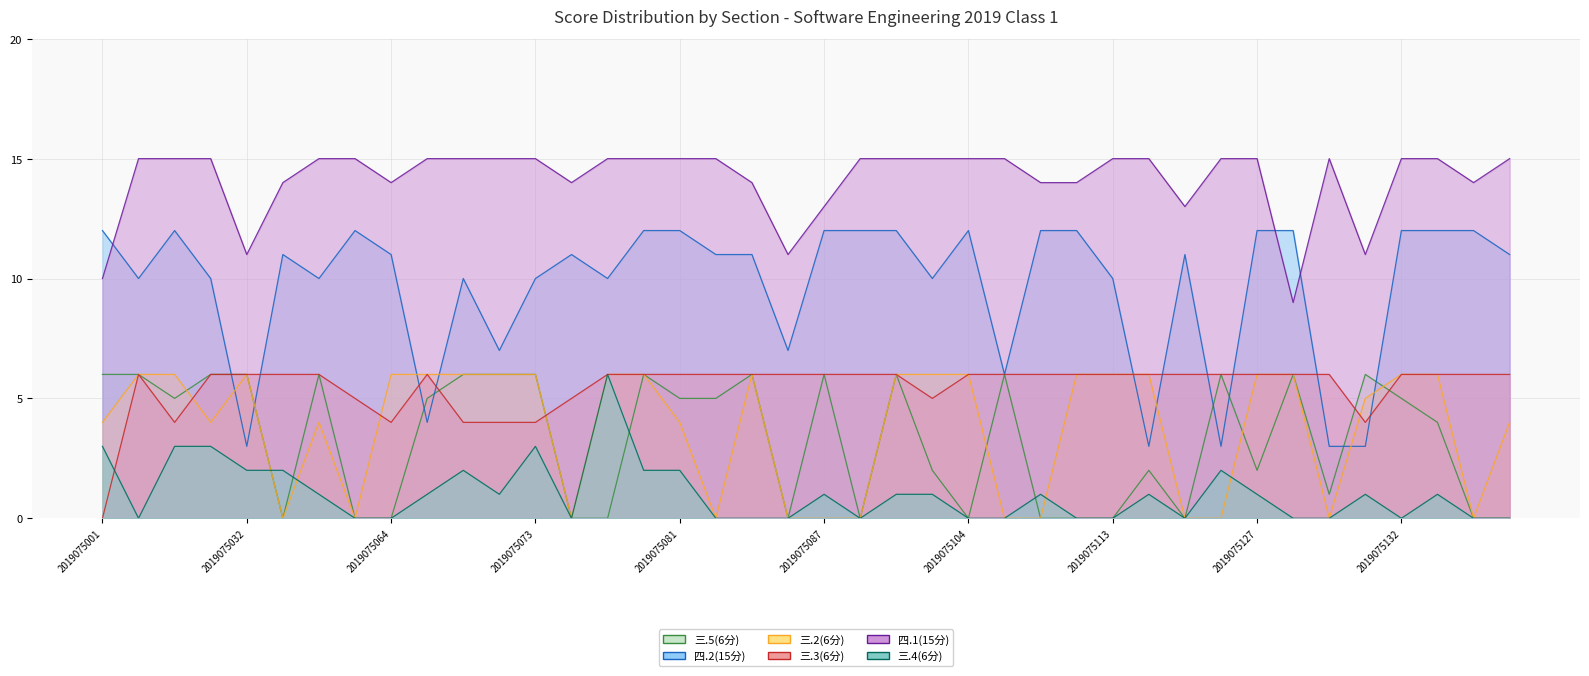

Reading left to right, list all the values displayed in this chart.

三.5(6分): 6	6	5	6	6	0	6	0	0	5	6	6	6	0	0	6	5	5	6	0	6	0	6	2	0	6	0	0	0	2	0	6	2	6	1	6	5	4	0	0
四.2(15分): 12	10	12	10	3	11	10	12	11	4	10	7	10	11	10	12	12	11	11	7	12	12	12	10	12	6	12	12	10	3	11	3	12	12	3	3	12	12	12	11
三.2(6分): 4	6	6	4	6	0	4	0	6	6	6	6	6	0	6	6	4	0	6	0	0	0	6	6	6	0	0	6	6	6	0	0	6	6	0	5	6	6	0	4
三.3(6分): 0	6	4	6	6	6	6	5	4	6	4	4	4	5	6	6	6	6	6	6	6	6	6	5	6	6	6	6	6	6	6	6	6	6	6	4	6	6	6	6
四.1(15分): 10	15	15	15	11	14	15	15	14	15	15	15	15	14	15	15	15	15	14	11	13	15	15	15	15	15	14	14	15	15	13	15	15	9	15	11	15	15	14	15
三.4(6分): 3	0	3	3	2	2	1	0	0	1	2	1	3	0	6	2	2	0	0	0	1	0	1	1	0	0	1	0	0	1	0	2	1	0	0	1	0	1	0	0